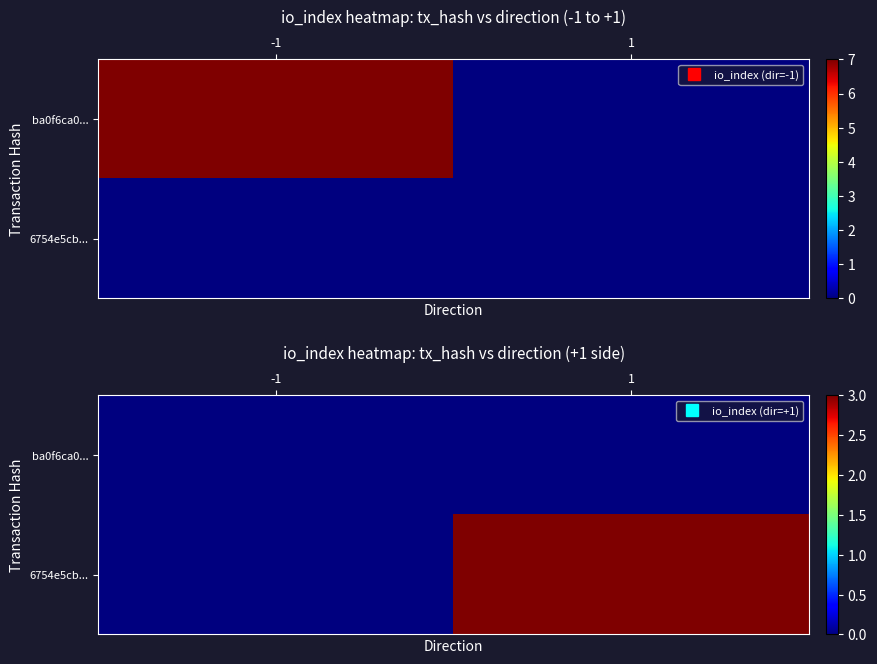

Which category has the highest value in the 6754e5cb... series?

1